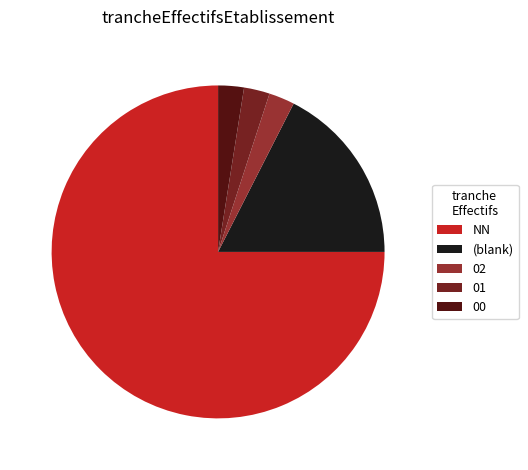

Is it true that NN is 75% of the pie?

True